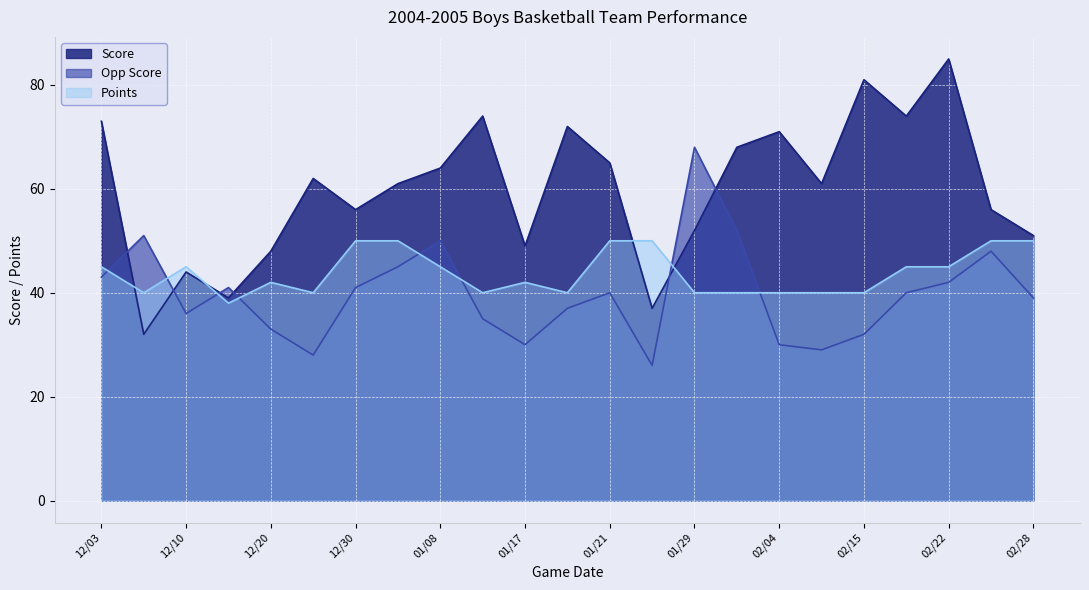

Which label corresponds to the largest value in the chart?

02/22